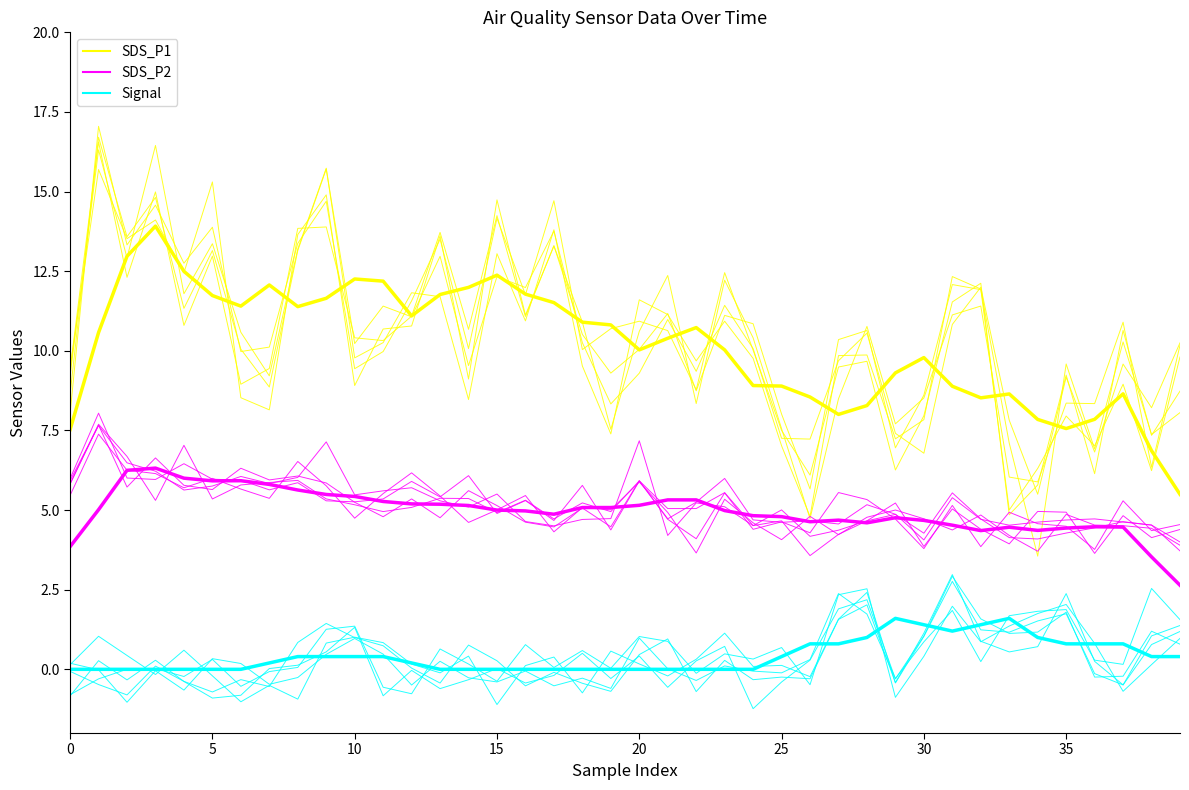

Which series has the widest spread of values?

SDS_P1